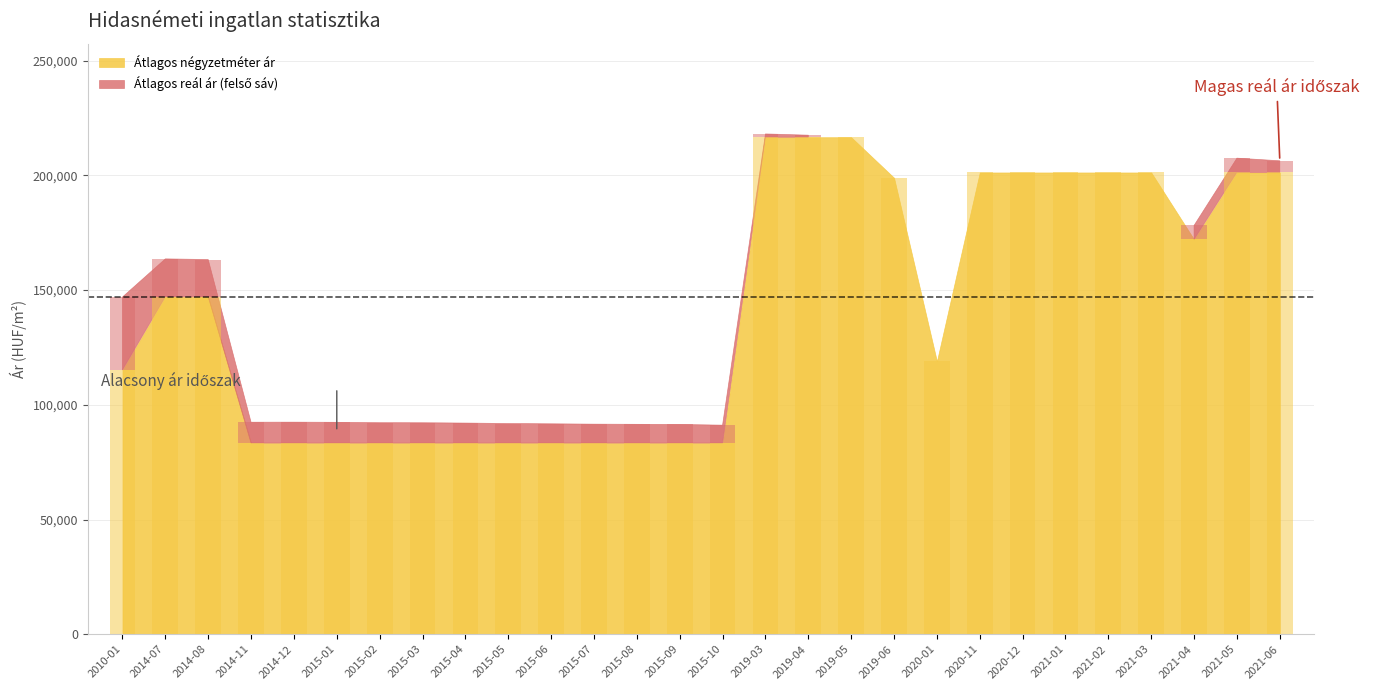

How many bars are there in total?

28